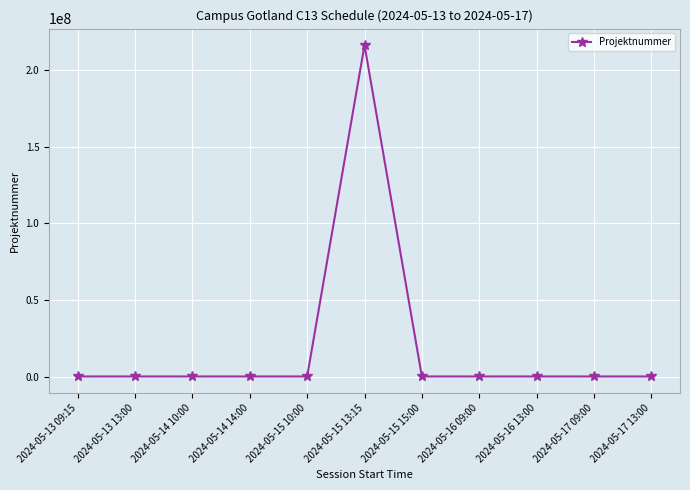

What is the sum of all values?

217099980